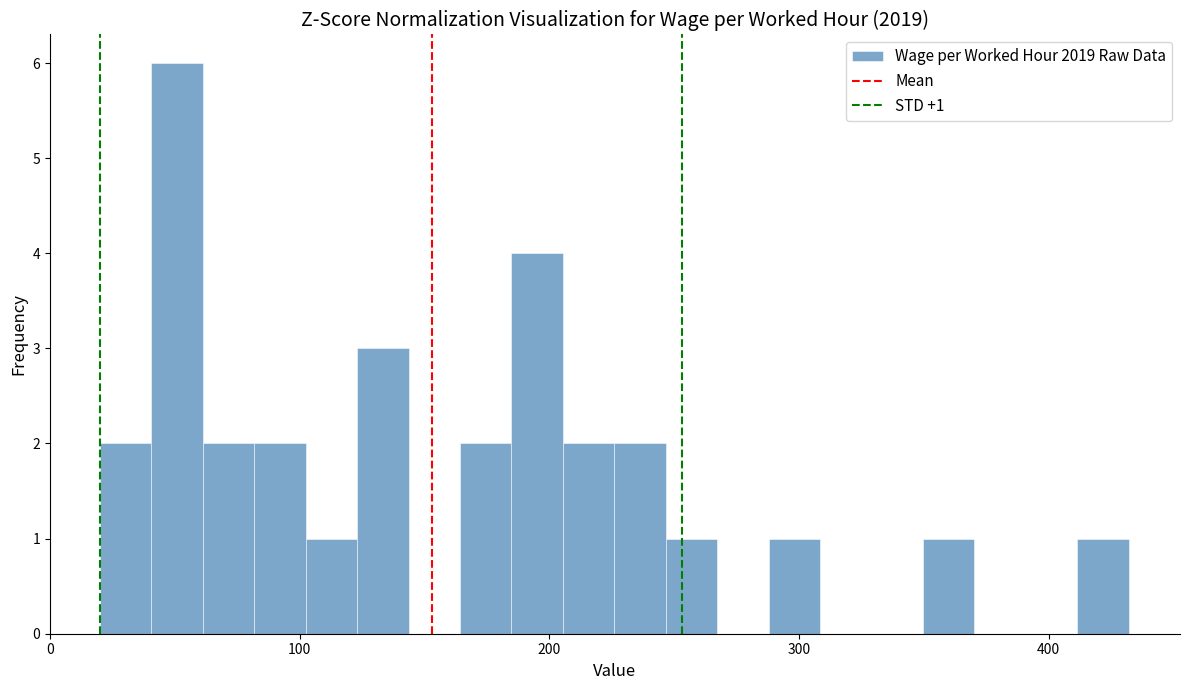

Read against the x-axis, roughly where is the centre of the tallest bar?

50